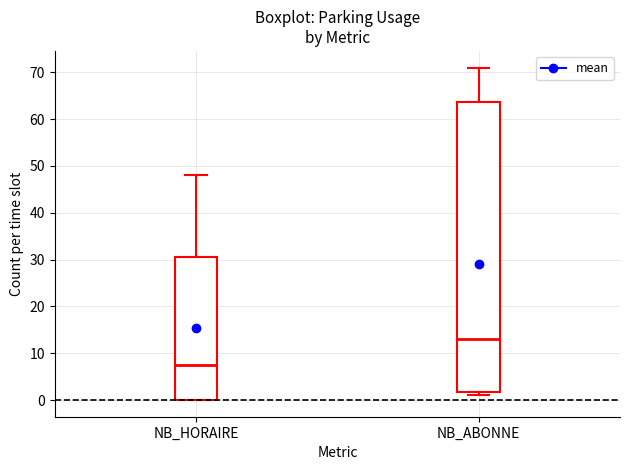

Which box has the highest median line?

NB_ABONNE